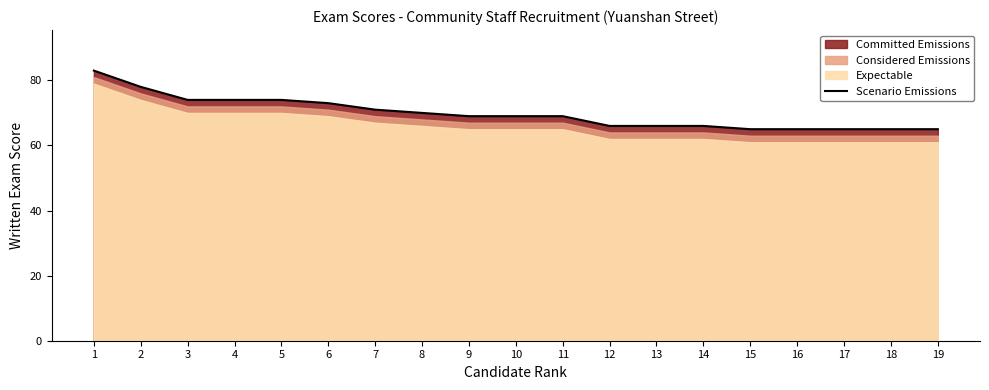

Rank the categories by value from lowest to highest.

15, 16, 17, 18, 19, 12, 13, 14, 9, 10, 11, 8, 7, 6, 3, 4, 5, 2, 1